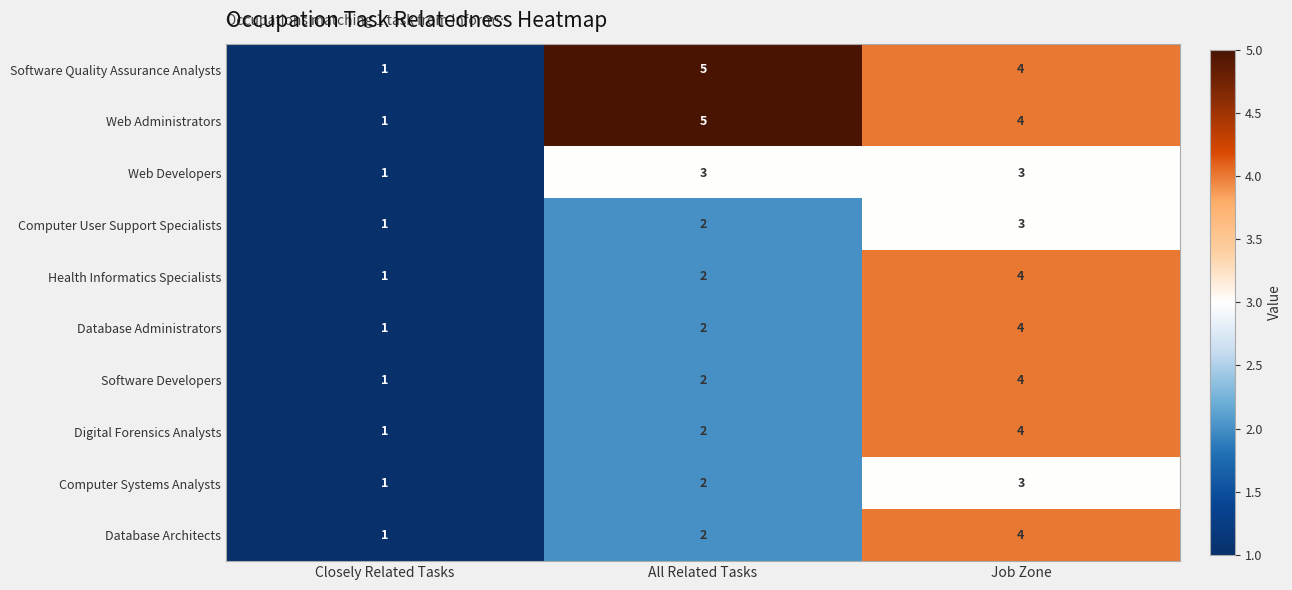

What is the minimum value shown in the chart?

1